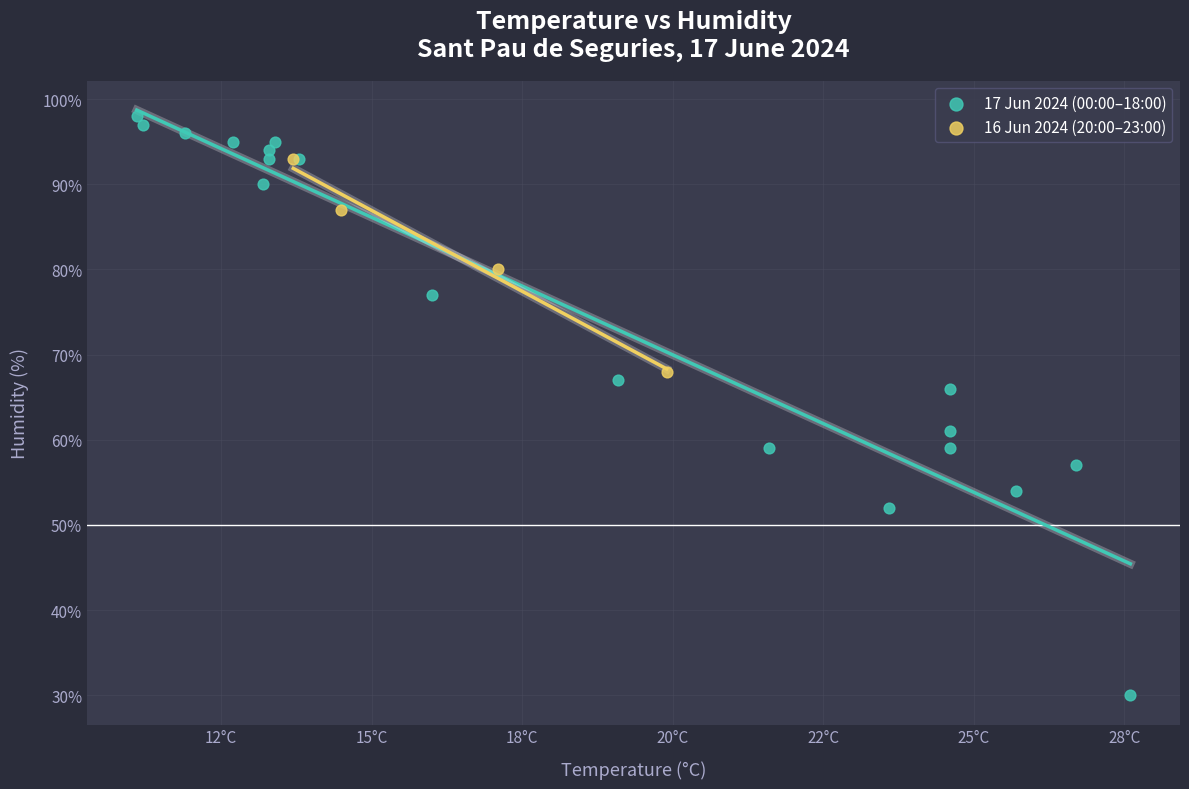

Which series reaches the maximum Y coordinate?

17 Jun 2024 (00:00–18:00)